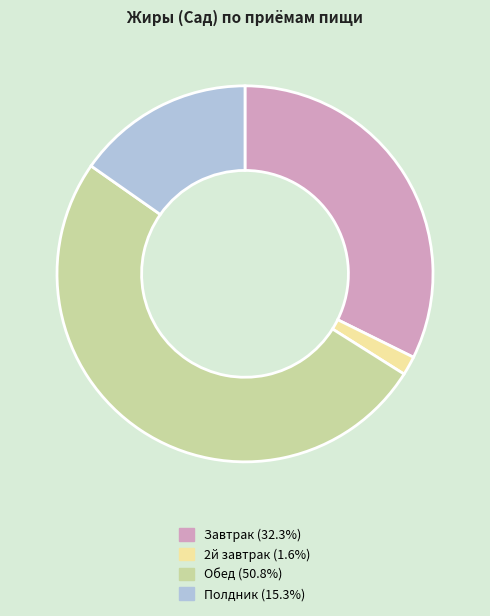

Is there any slice that represents more than half of the pie?

Yes